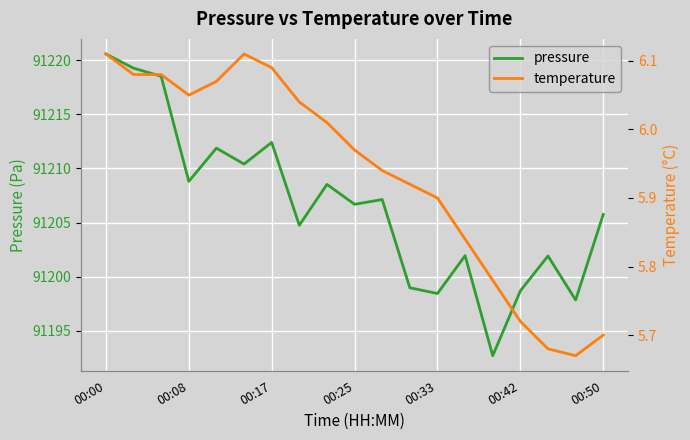

Which category has the highest value in the pressure series?

00:00